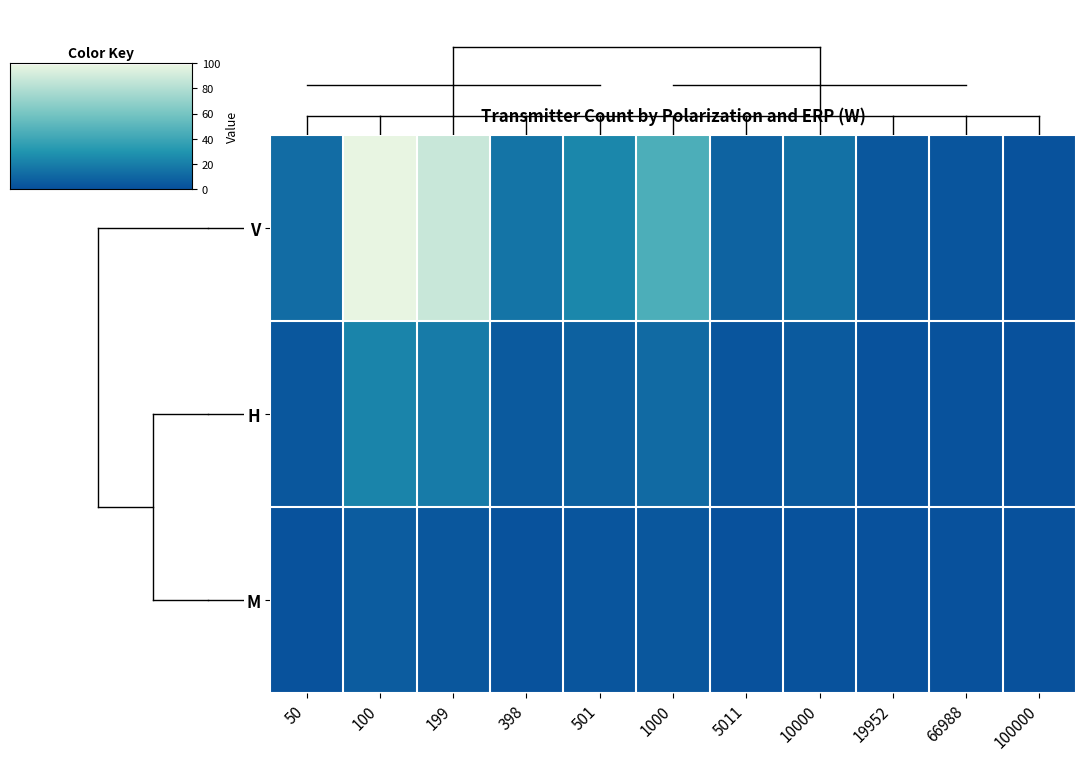

At which label is V closest to 49?

1000